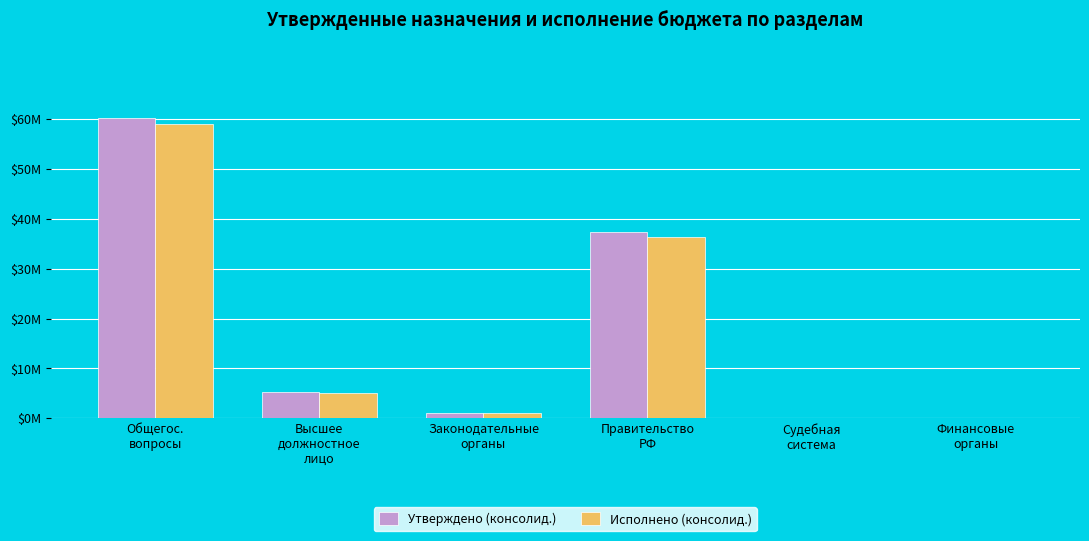

Rank the series by their average value, from highest to lowest.

Утверждено (консолид.), Исполнено (консолид.)